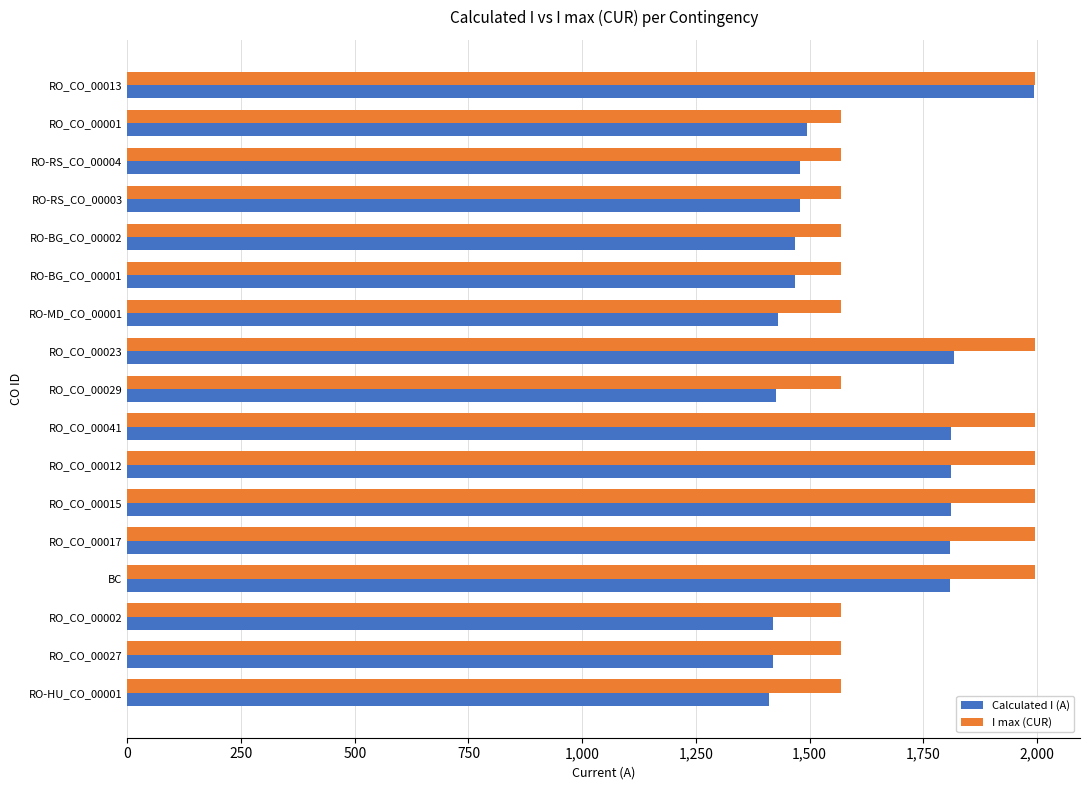

Which series has the largest total across all categories?

I max (CUR)